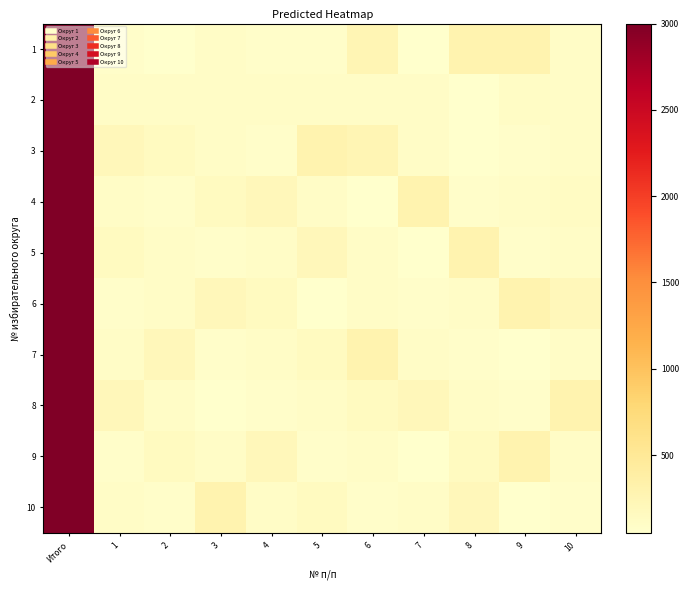

Rank the series by their maximum value, from lowest to highest.

1, 2, 3, 4, 5, 6, 7, 8, 9, 10